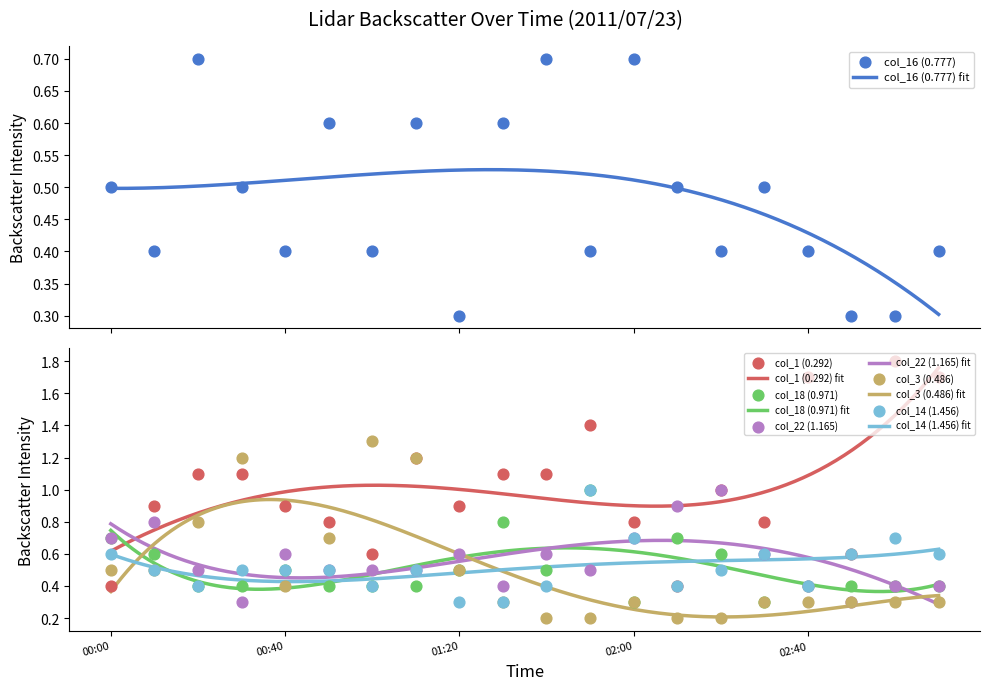

Which series contains the lowest Y value?

col_3 (0.486)